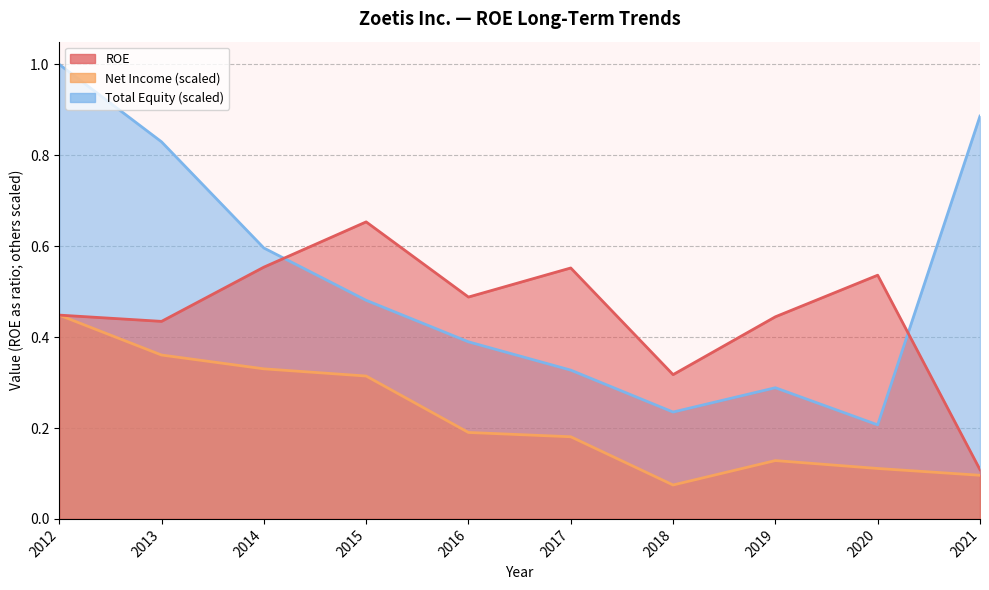

List the series in order of their overall mean, highest first.

Total Equity, ROE, Net Income